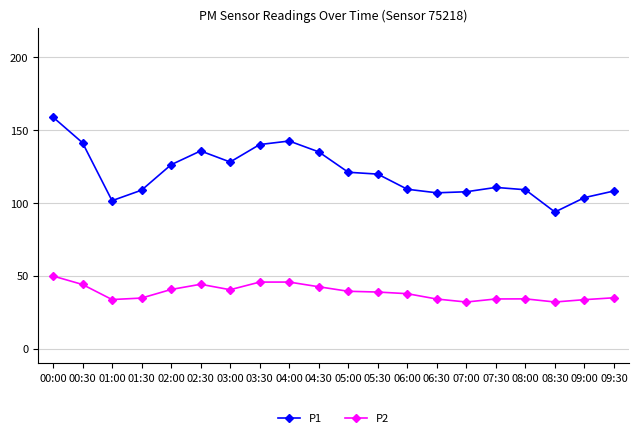

What is the difference between the P2 values at 06:30 and 04:00?

11.6